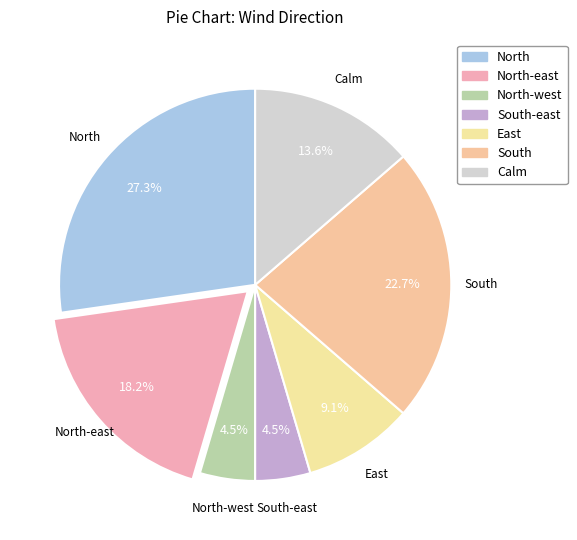

Count the number of slices in the pie.

7